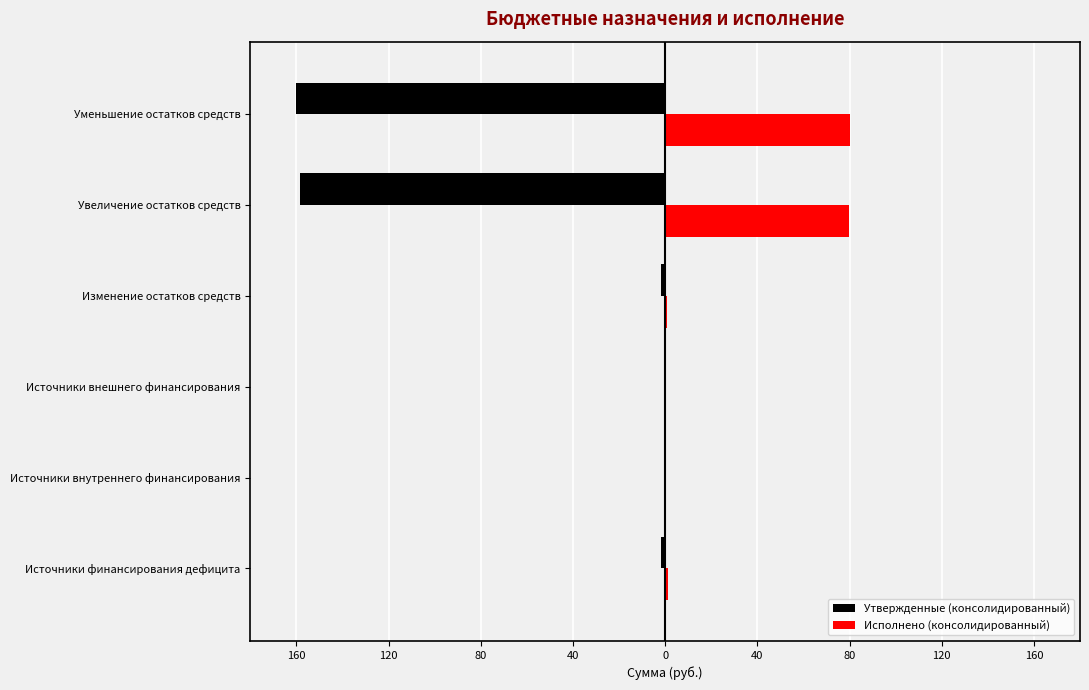

Reading left to right, what are all the values shown in this chart?

Утвержденные (консолидированный): -1.6	0.0	0.0	-1.6	-158.4	-160.0
Исполнено (консолидированный): 1.1	0.5	0.0	0.6	79.8	80.4